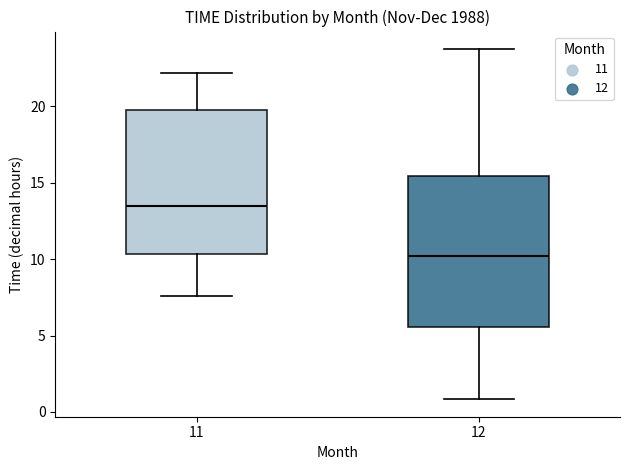

Reading left to right, read every box against the y-axis: the position of its median line, the range the box covers, and the ends of its whiskers. The values are not printed on the chart, so give them approximately, as read against the axis.

11: median 13.5, box 10.5 to 20.0, whiskers 7.5 to 22.0
12: median 10.0, box 5.5 to 15.5, whiskers 1.0 to 24.0